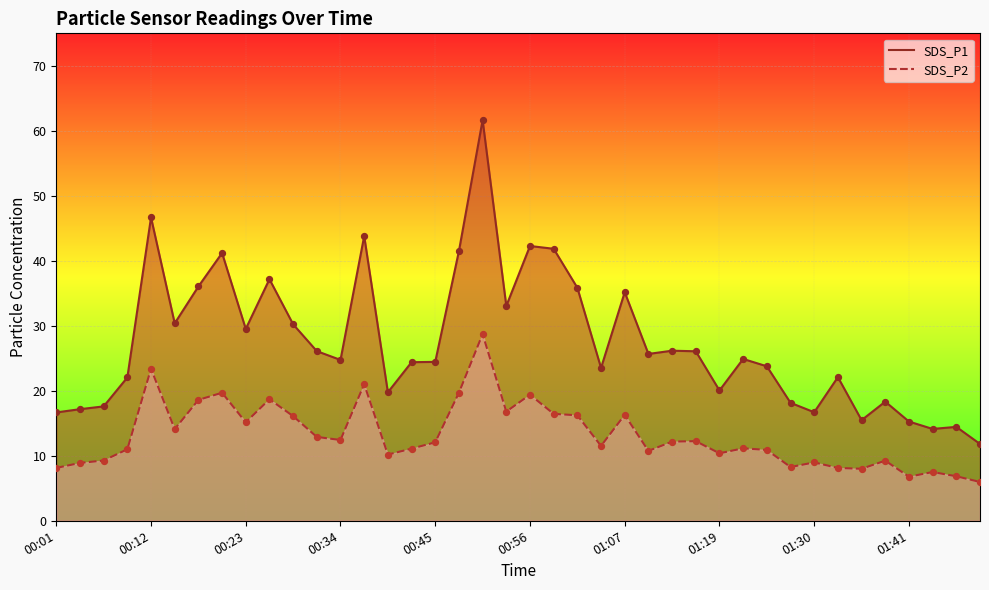

At which category is the sum across all series the highest?

18